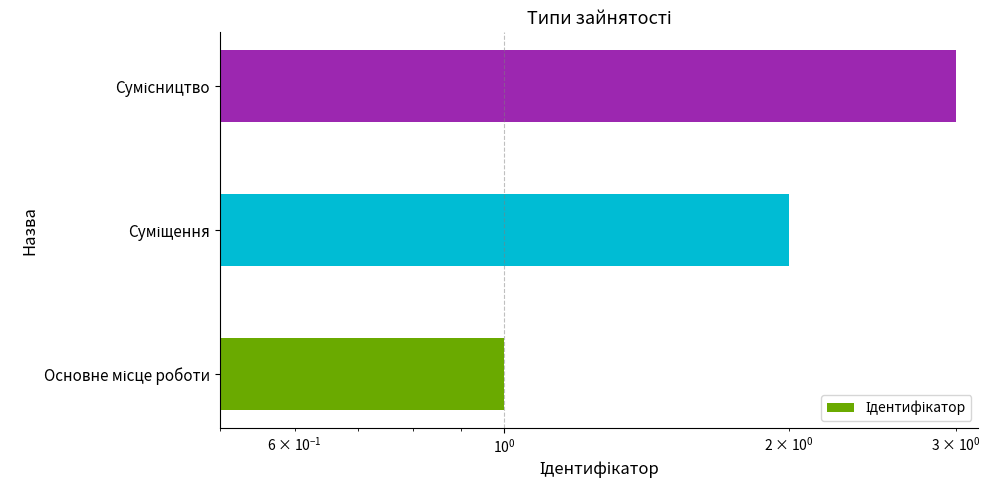

How many bars are there in total?

3